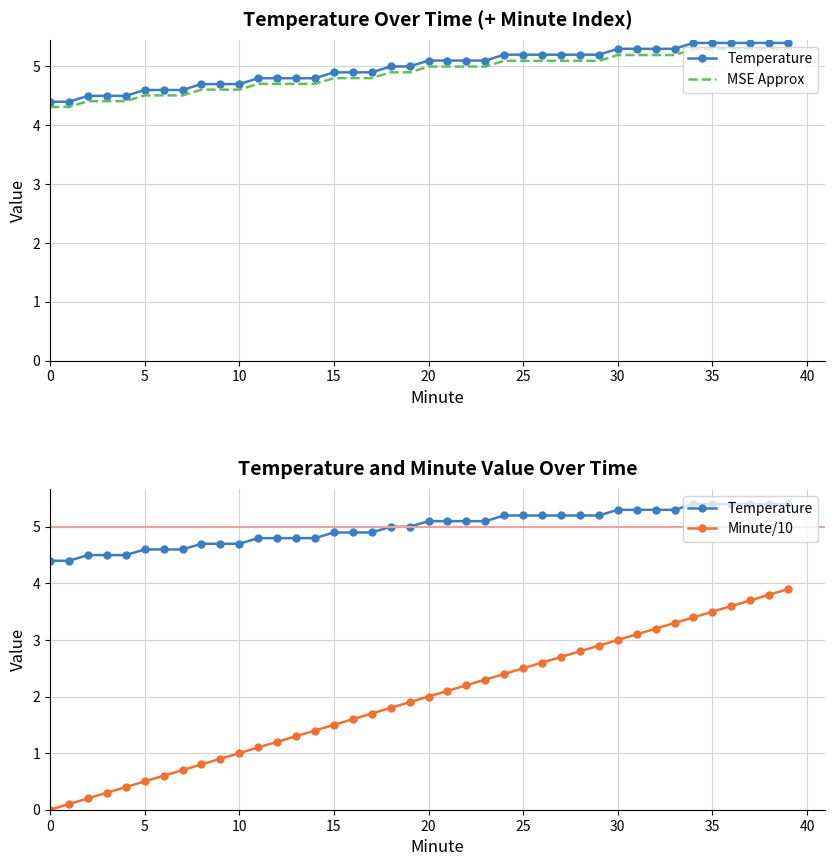

The value of Temperature at 22 is 5.1. True or false?

True